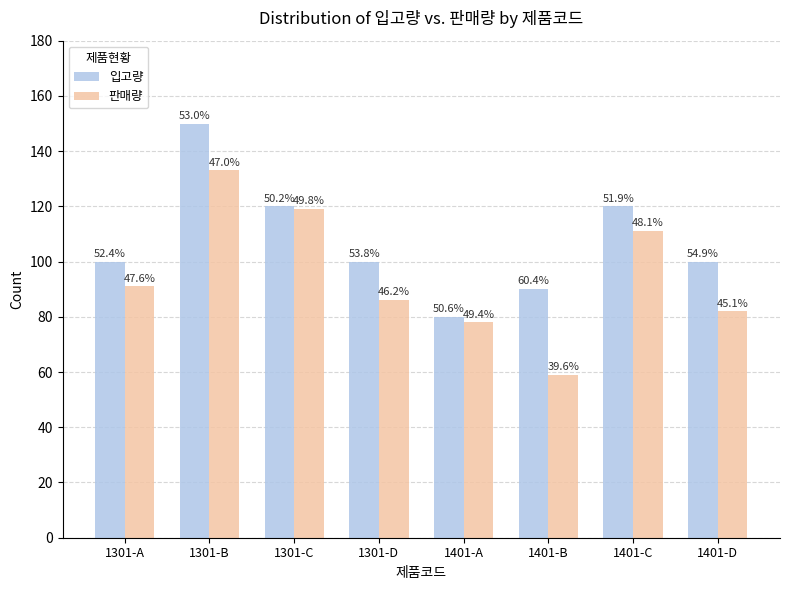

What is the difference between the maximum and minimum values in the 입고량 series?

70